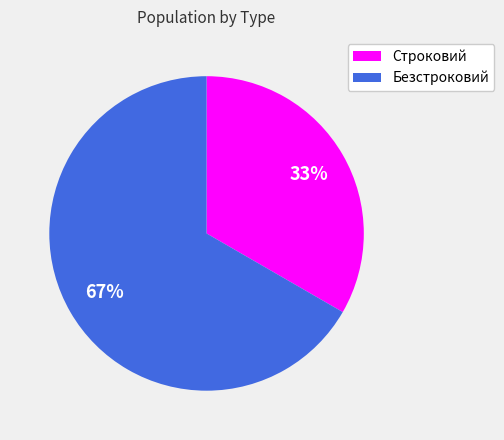

Do Безстроковий and Строковий together represent more than half of the pie?

Yes